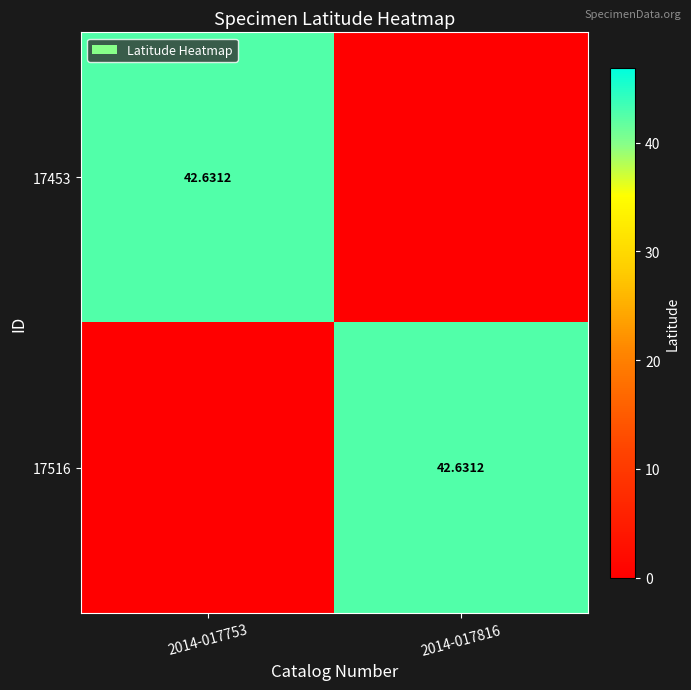

At how many categories does at least one series exceed 25?

2